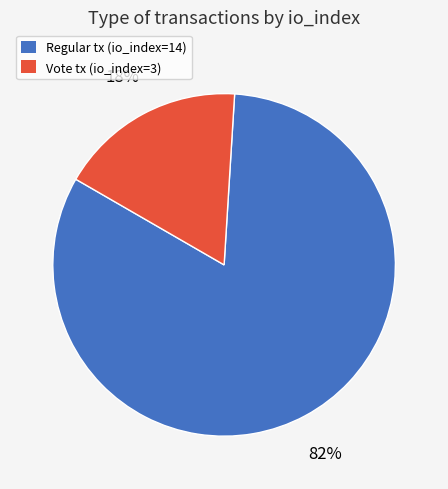

To the nearest percent, what percentage of the pie is Vote tx (io_index=3)?

18%